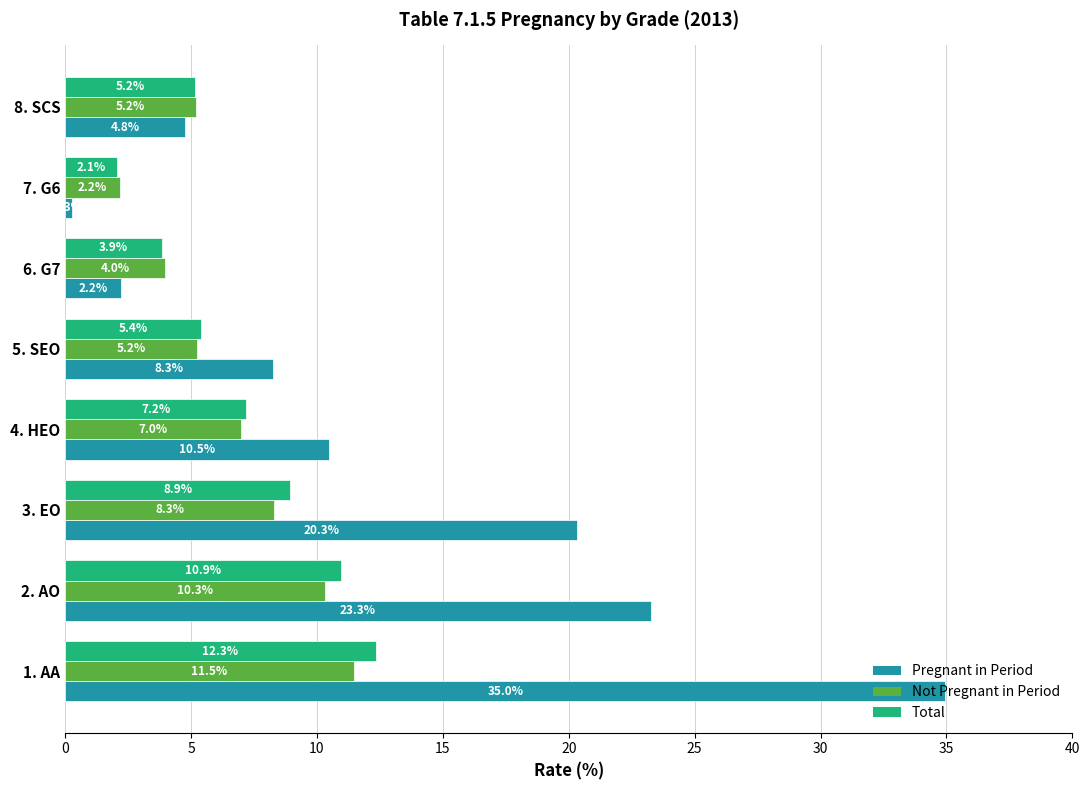

Is it true that Not Pregnant in Period equals 4.9 at 3. EO?

False